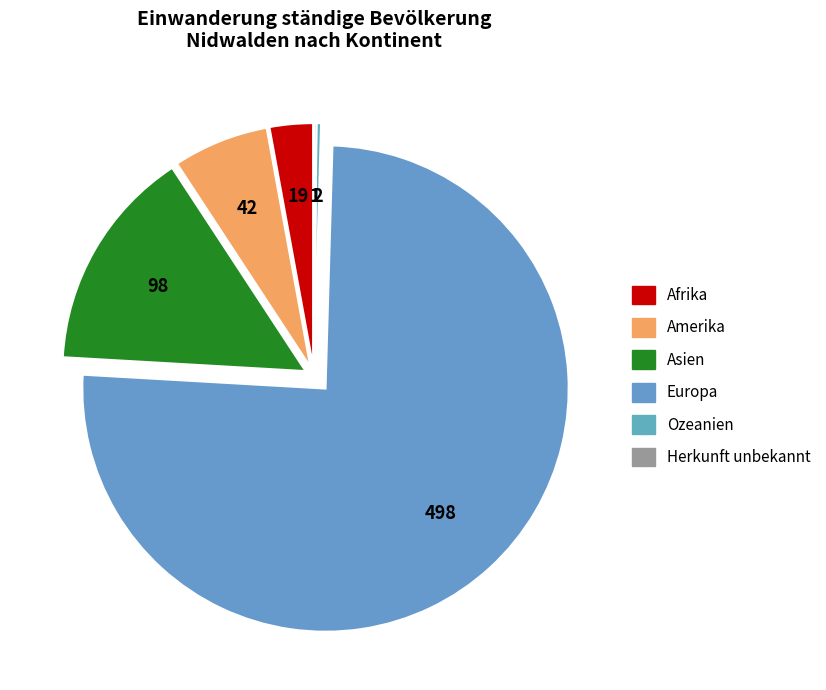

Does Asien account for over 50% of the chart?

No